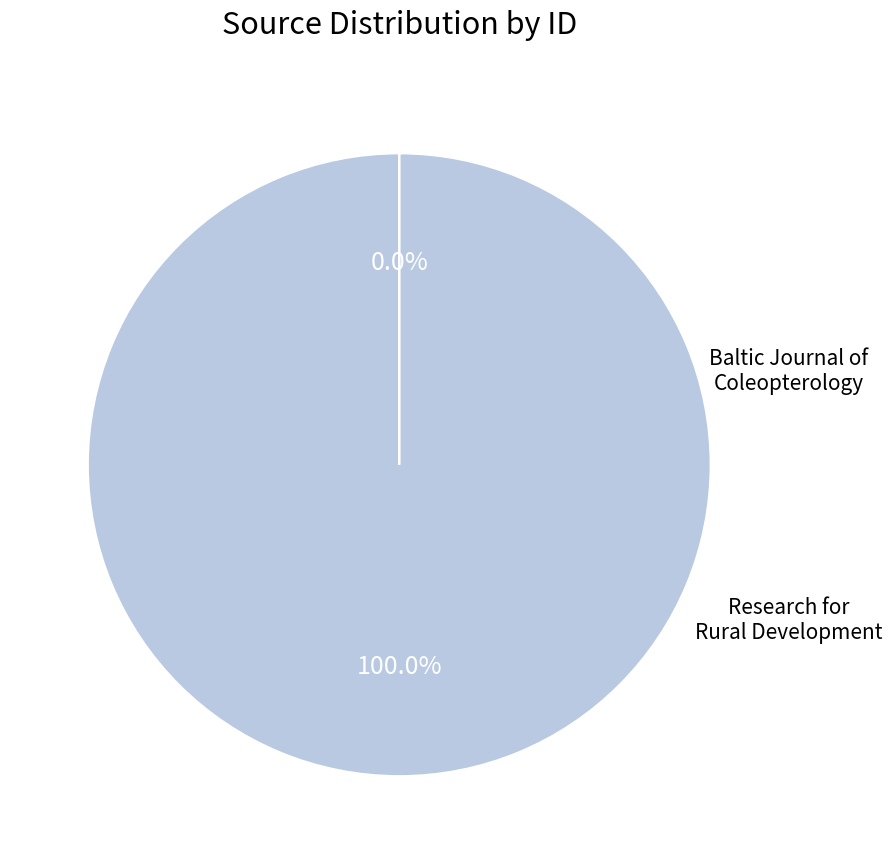

To the nearest percent, what is the average slice percentage?

50%